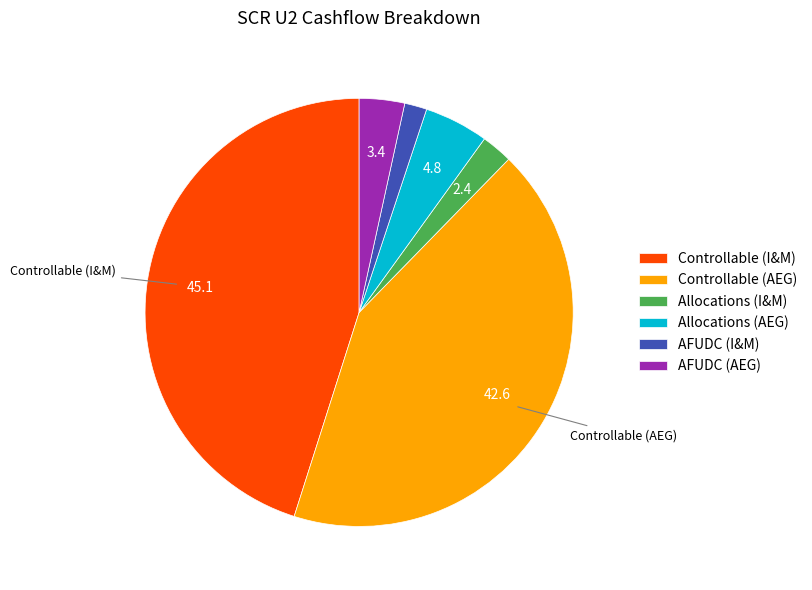

Is there any slice that represents more than half of the pie?

No